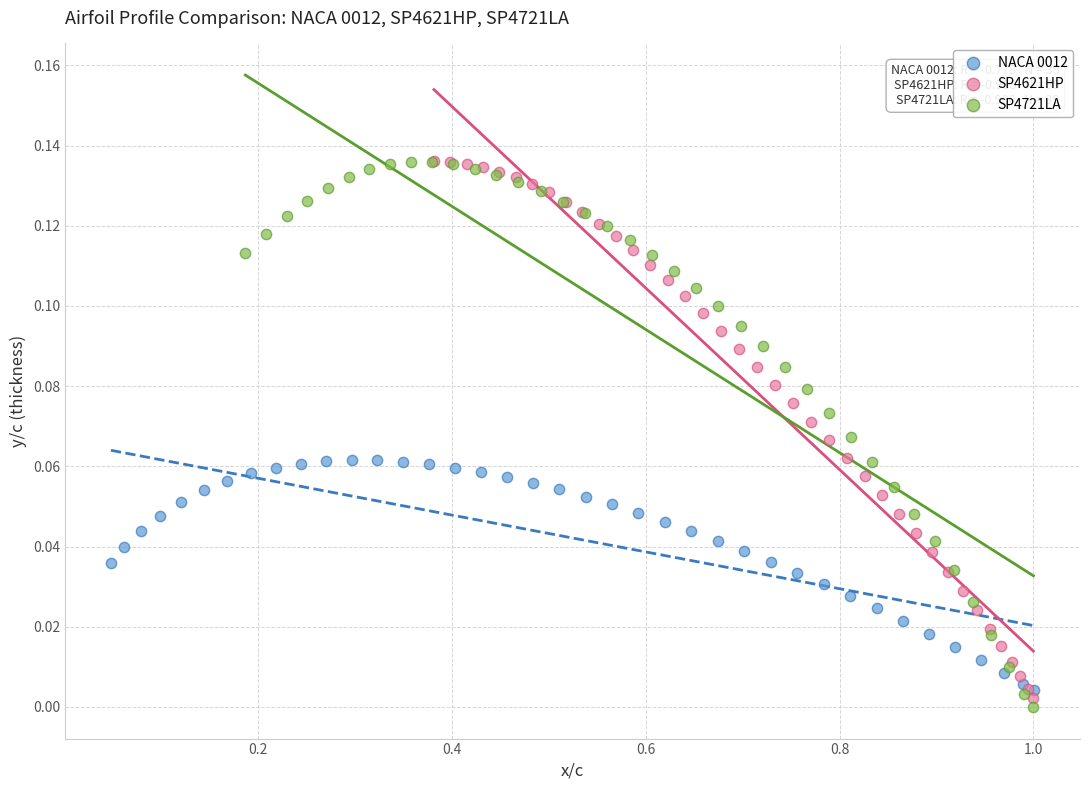

Which series contains the lowest Y value?

SP4721LA